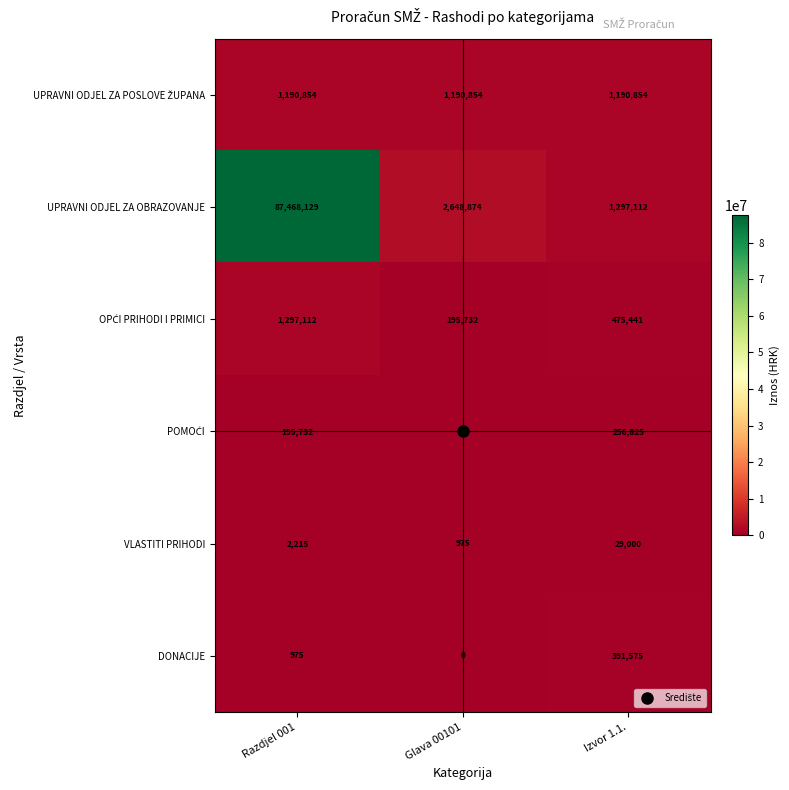

Is it true that UPRAVNI ODJEL ZA OBRAZOVANJE equals 1297112 at Izvor 1.1.?

True